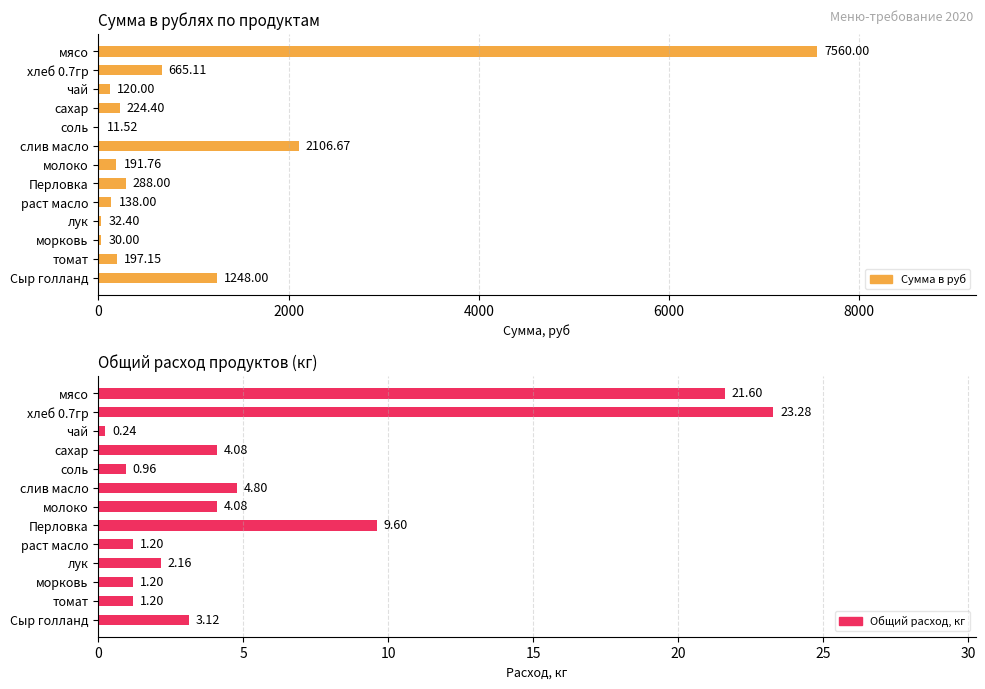

Reading left to right, list all the values displayed in this chart.

Сумма в руб: 7560.0	665.1	120.0	224.4	11.5	2106.7	191.8	288.0	138.0	32.4	30.0	197.2	1248.0
Общий расход, кг: 21.6	23.3	0.2	4.1	1.0	4.8	4.1	9.6	1.2	2.2	1.2	1.2	3.1